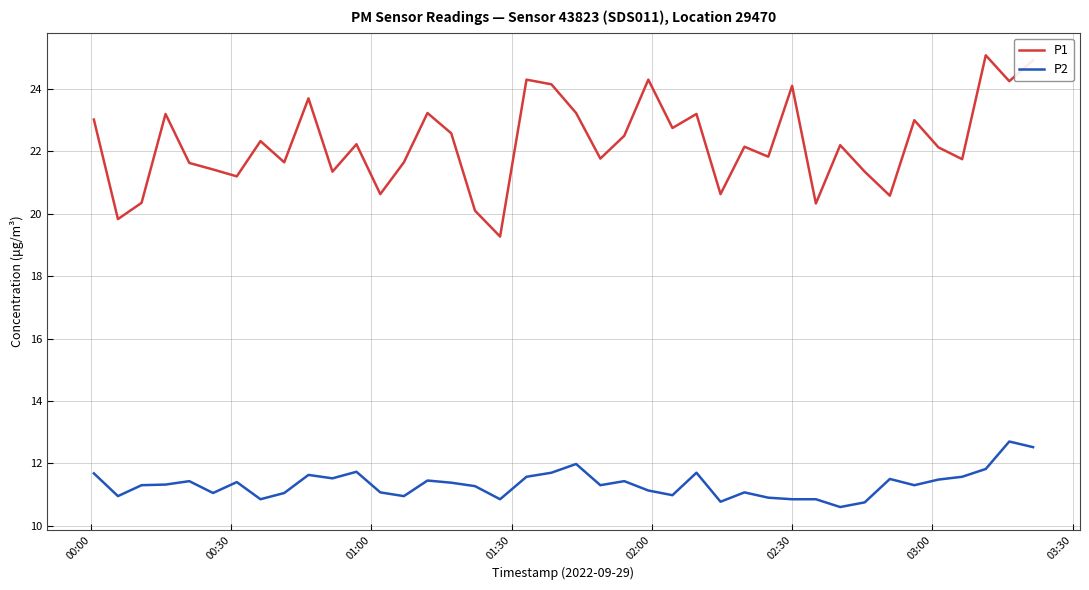

Which series has the largest range (max minus min)?

P1